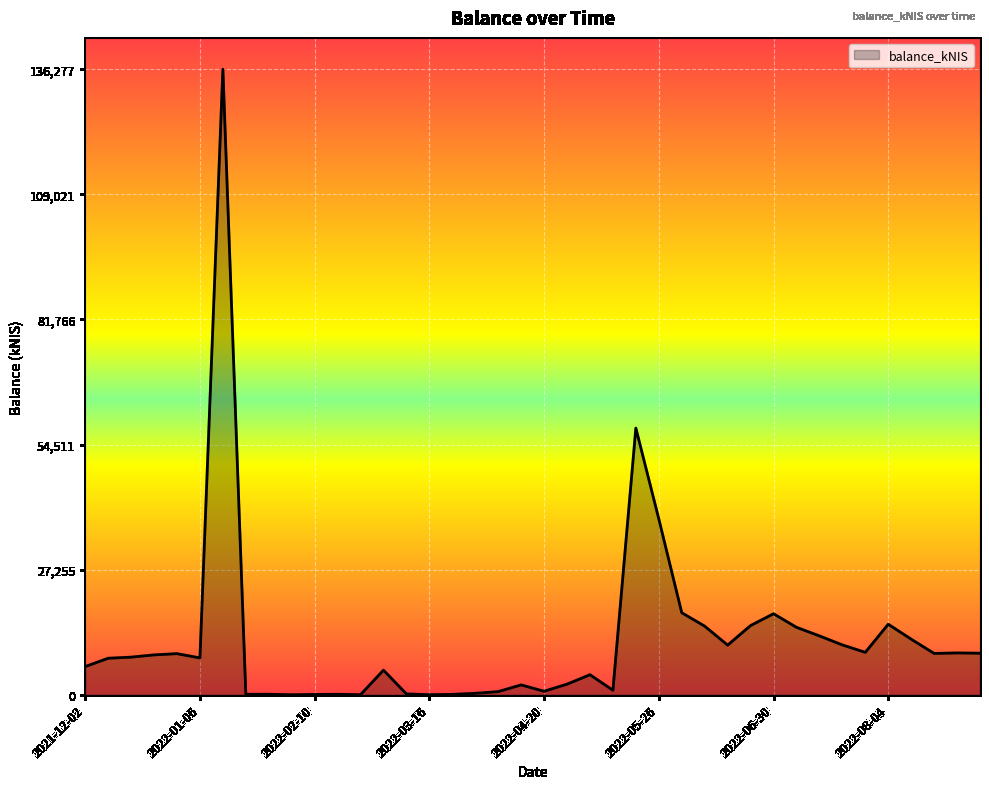

What is the sum of all values?

476675.6